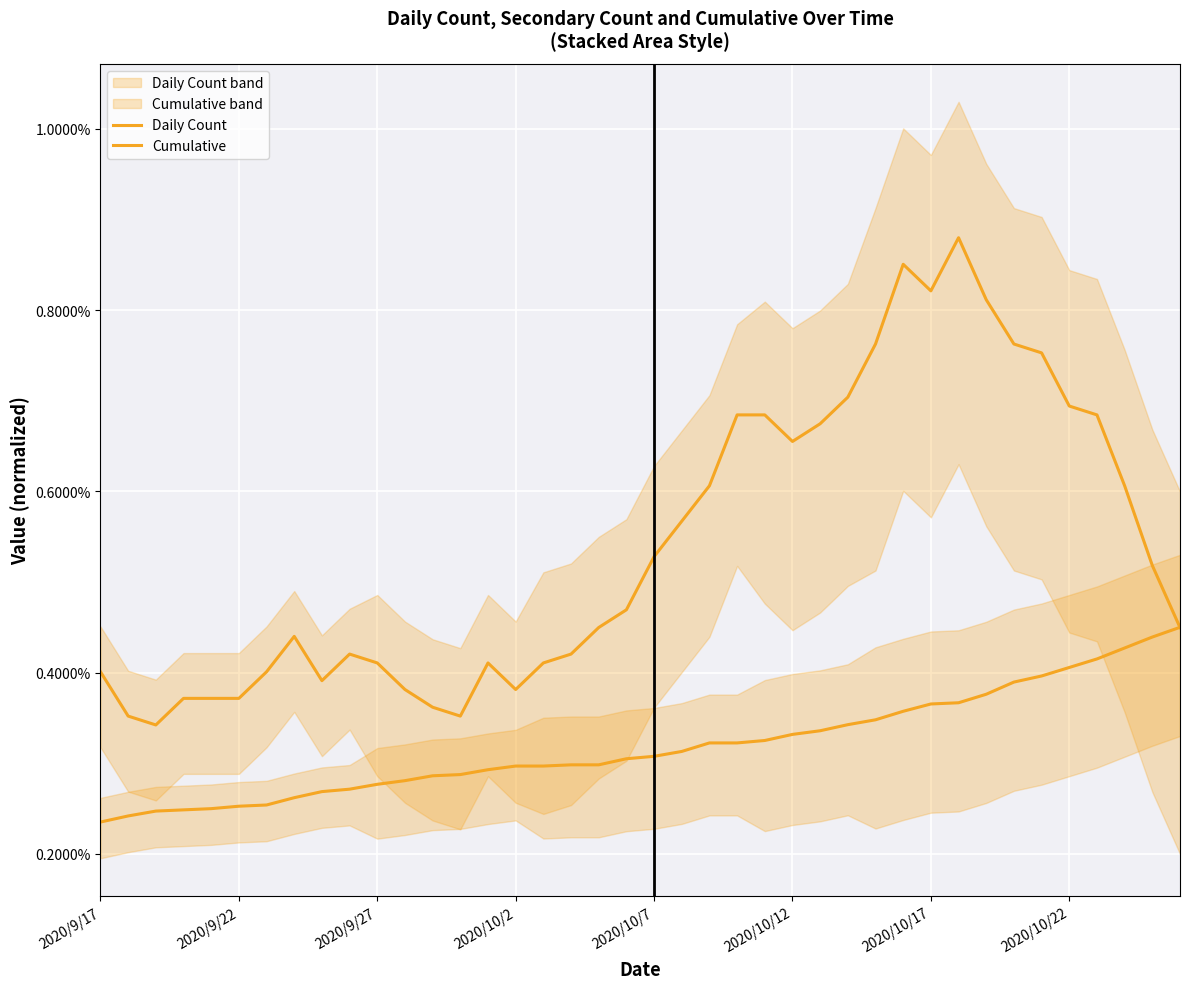

Which series has the largest range (max minus min)?

Daily Count